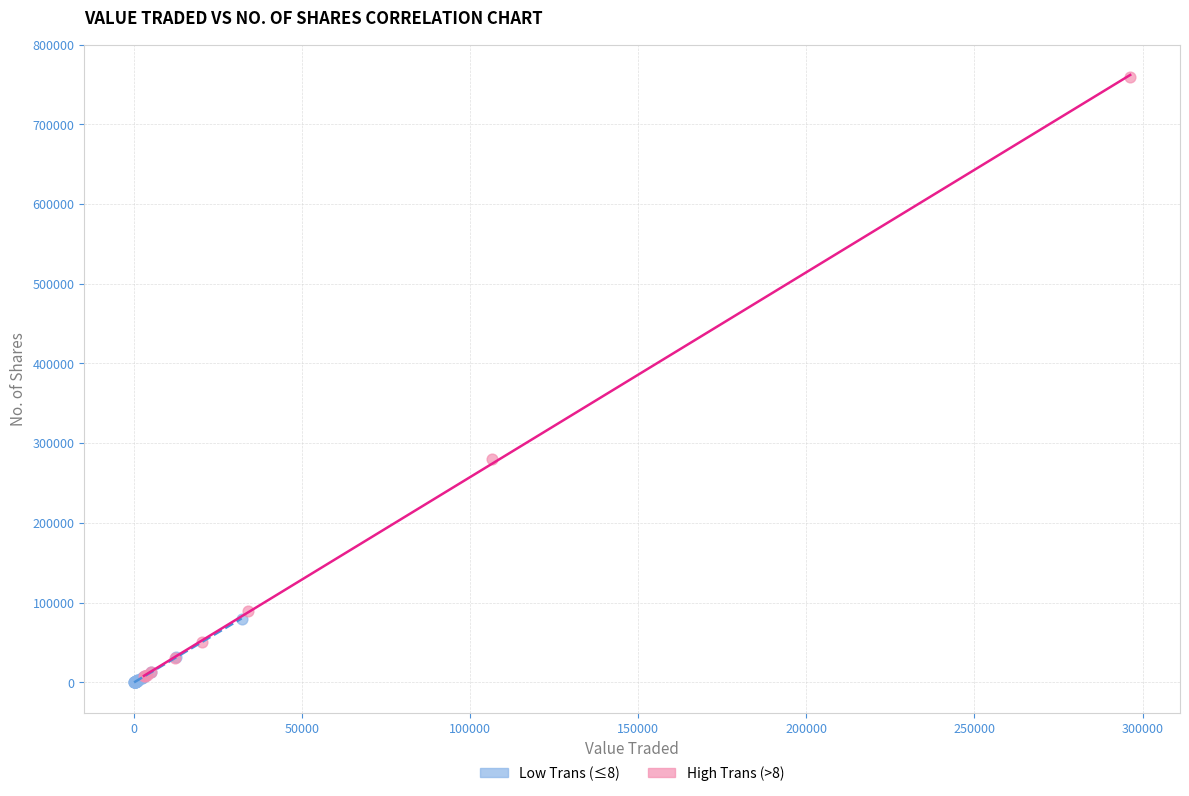

Which series has the largest Y range (max minus min)?

High Trans (>8)